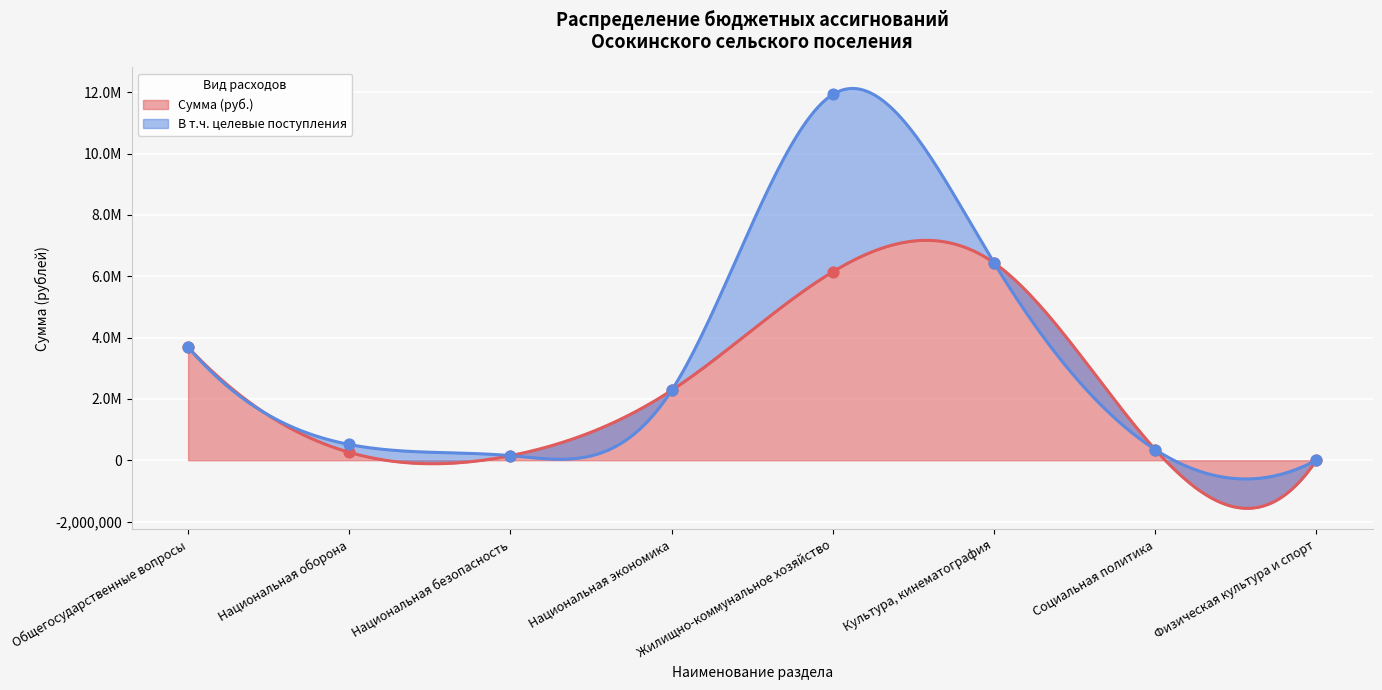

Approximately how many times larger is the value at Жилищно-коммунальное хозяйство compared to Национальная безопасность?

41.0